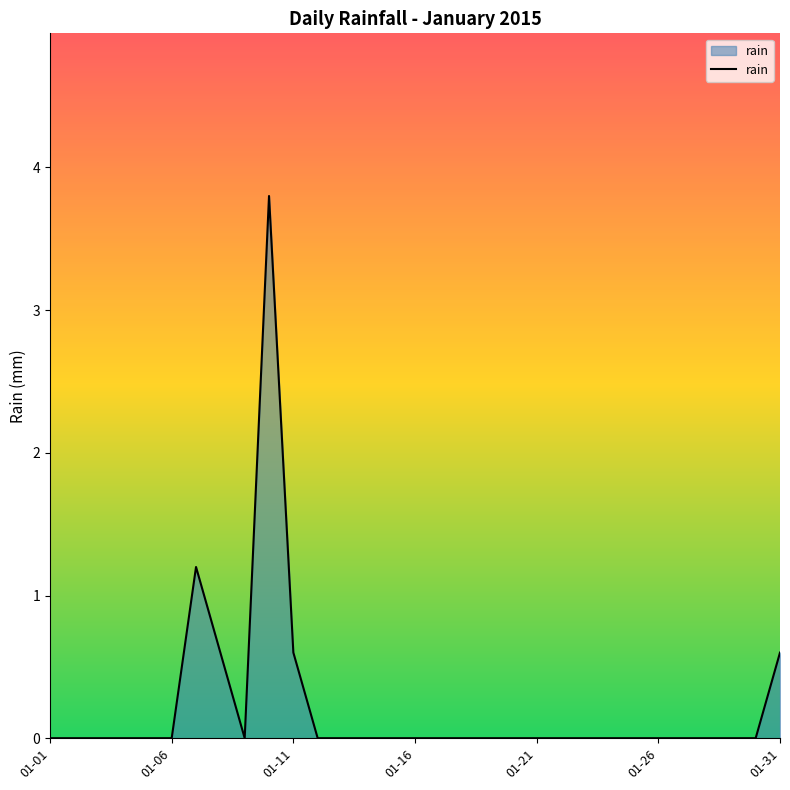

What is the difference between the maximum and minimum values?

3.8